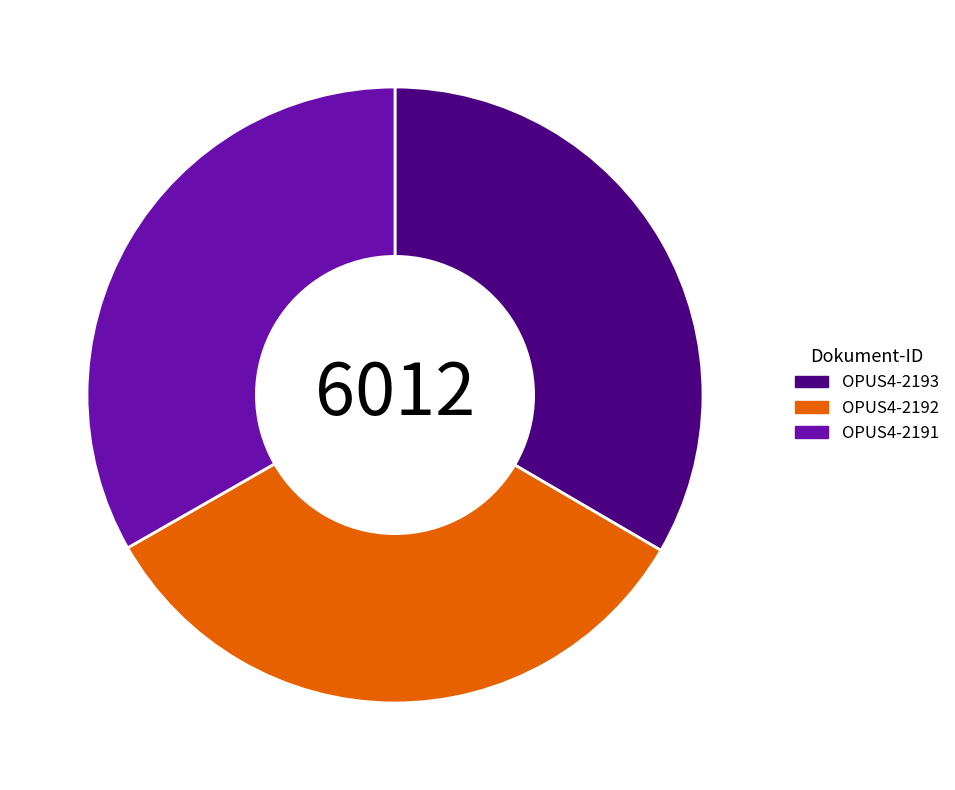

Is OPUS4-2193 the majority of the pie?

No